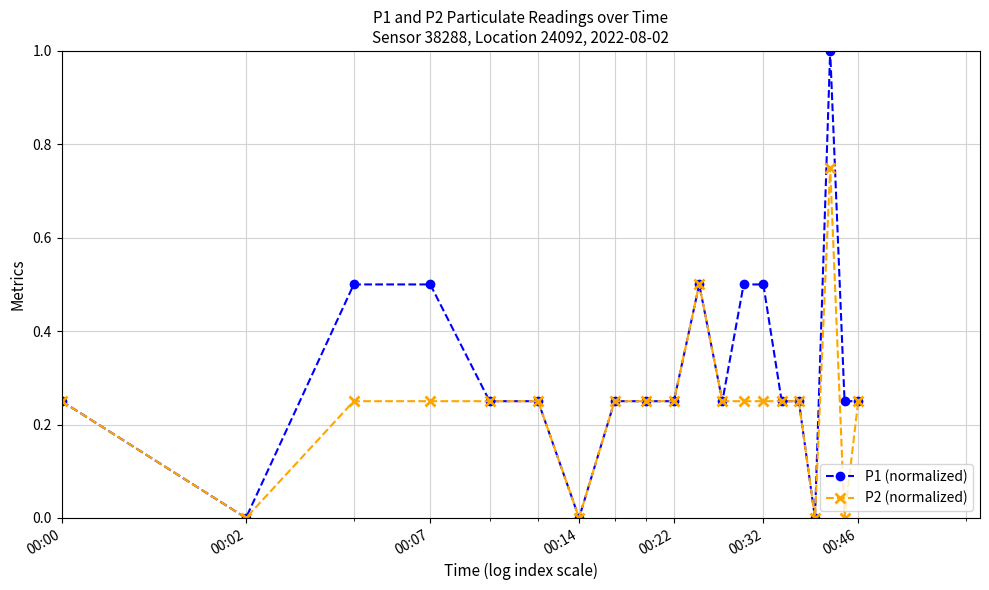

True or false: P1 (normalized) has more than 1 points higher than both neighbors.

True